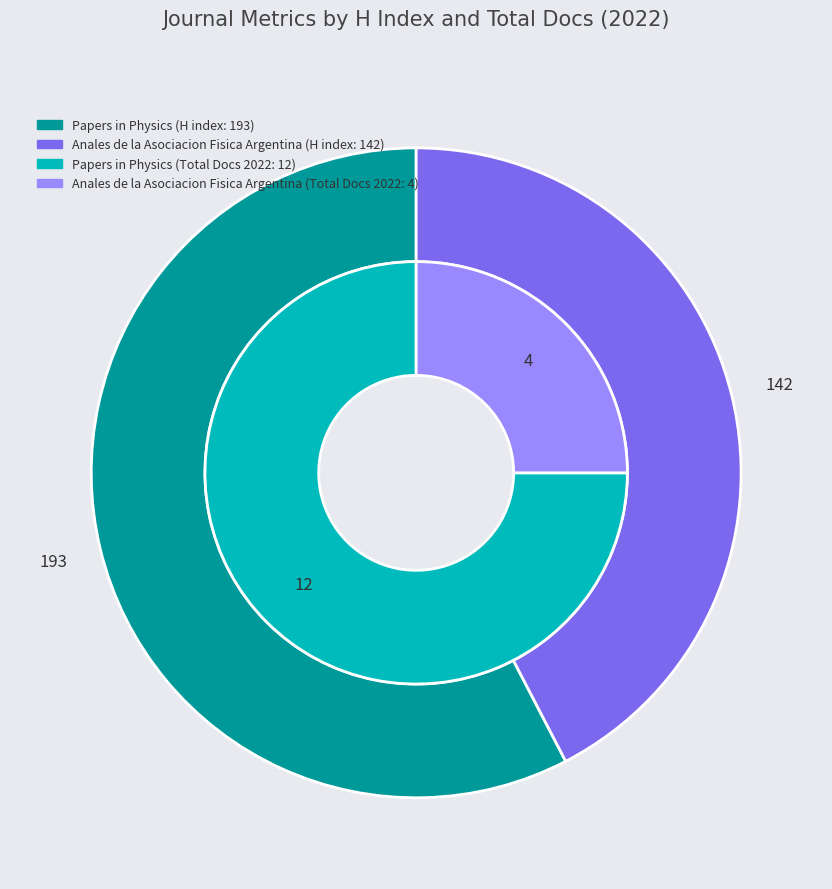

Which has a higher value, Papers in Physics or Anales de la Asociacion Fisica Argentina?

Papers in Physics